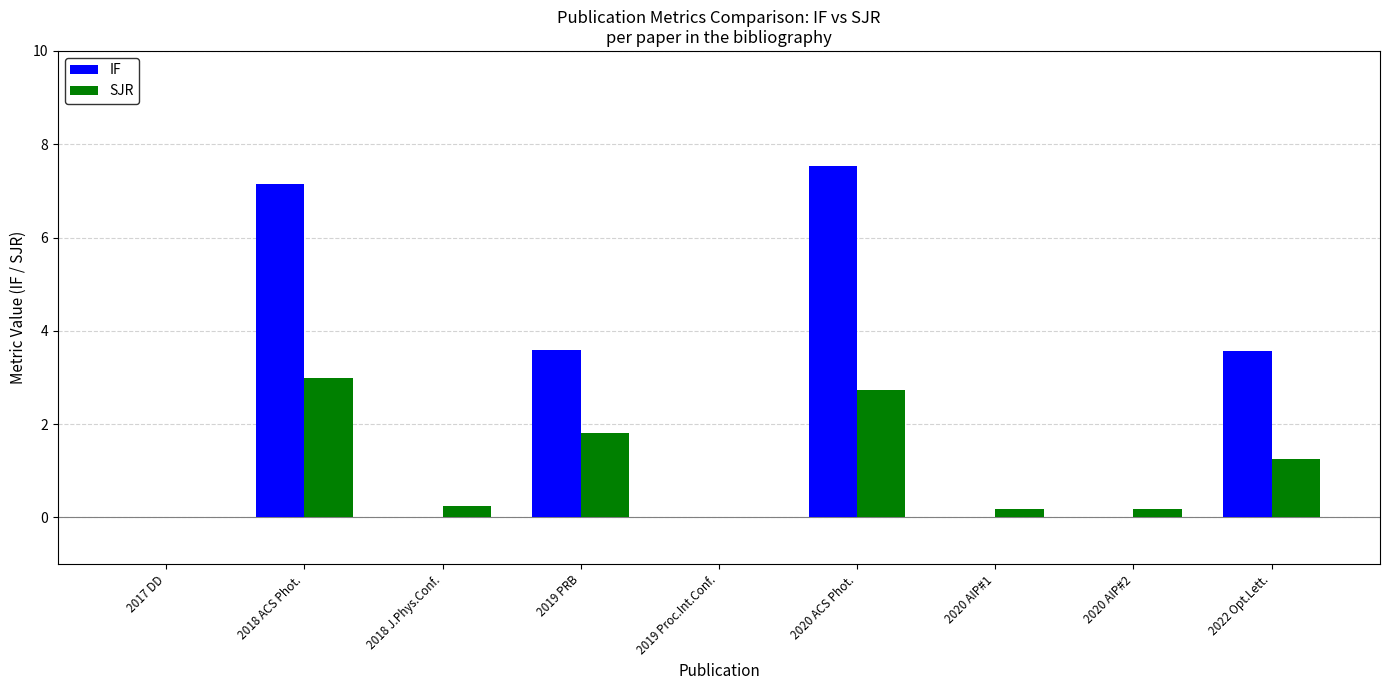

The SJR series shows 0.3 at 2022 Opt.Lett.. True or false?

False